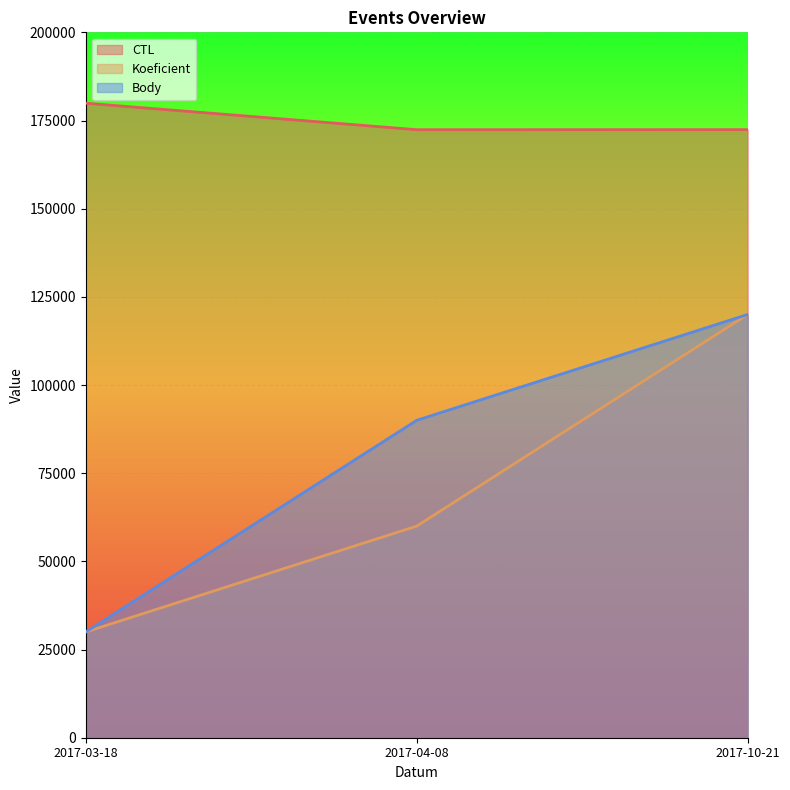

Reading left to right, transcribe all the data shown in this chart.

CTL: 2017-03-18=179909	2017-04-08=172401	2017-10-21=172417
Koeficient: 2017-03-18=30000	2017-04-08=60000	2017-10-21=120000
Body: 2017-03-18=30000	2017-04-08=90000	2017-10-21=120000